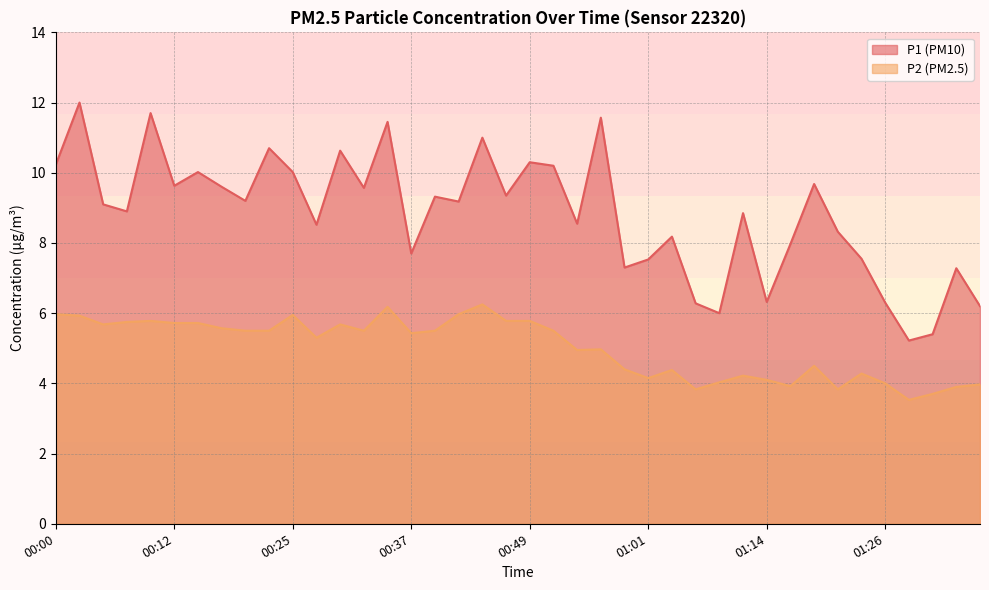

What is the sum of all P2 values?

200.6